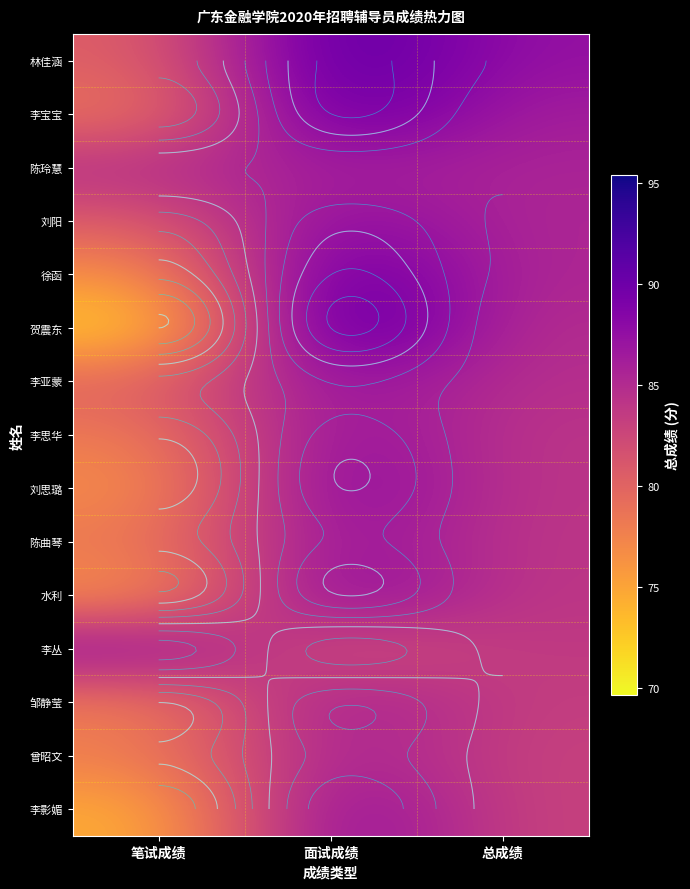

At which label is 曾昭文 closest to 82?

总成绩